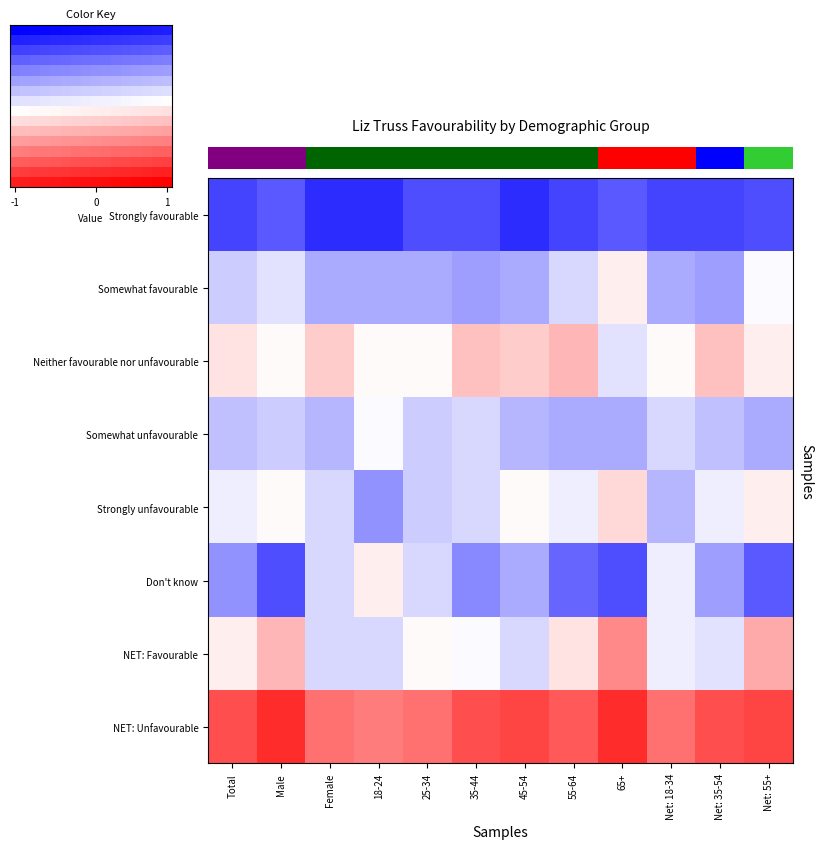

At which category does the chart reach its peak across all series?

Male